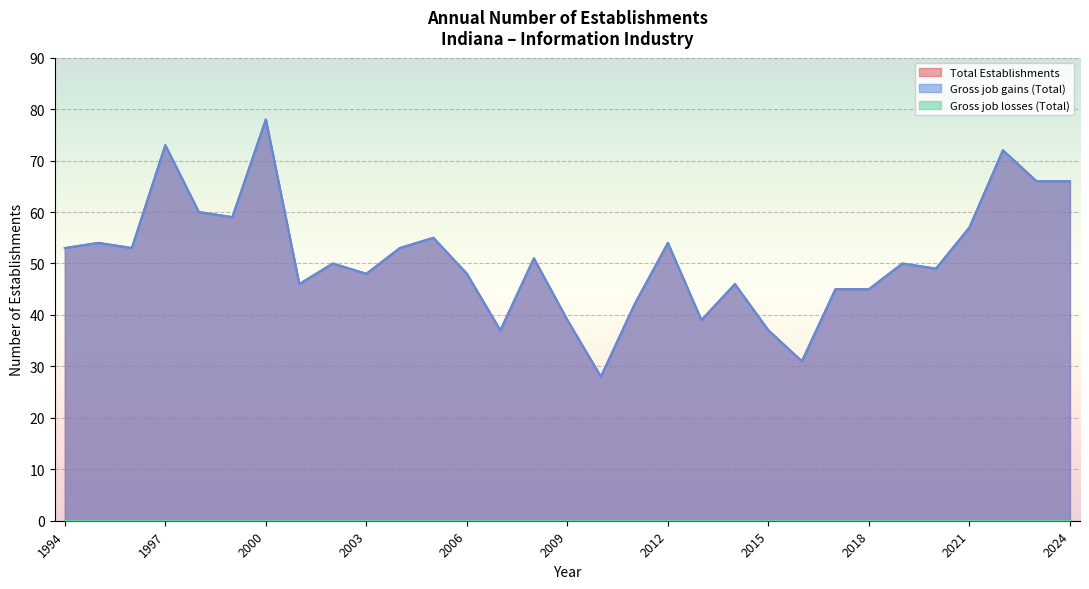

Reading right to left, transcribe all the data shown in this chart.

Total Establishments: 2024=66	2023=66	2022=72	2021=57	2020=49	2019=50	2018=45	2017=45	2016=31	2015=37	2014=46	2013=39	2012=54	2011=42	2010=28	2009=39	2008=51	2007=37	2006=48	2005=55	2004=53	2003=48	2002=50	2001=46	2000=78	1999=59	1998=60	1997=73	1996=53	1995=54	1994=53
Gross job gains (Total): 2024=66	2023=66	2022=72	2021=57	2020=49	2019=50	2018=45	2017=45	2016=31	2015=37	2014=46	2013=39	2012=54	2011=42	2010=28	2009=39	2008=51	2007=37	2006=48	2005=55	2004=53	2003=48	2002=50	2001=46	2000=78	1999=59	1998=60	1997=73	1996=53	1995=54	1994=53